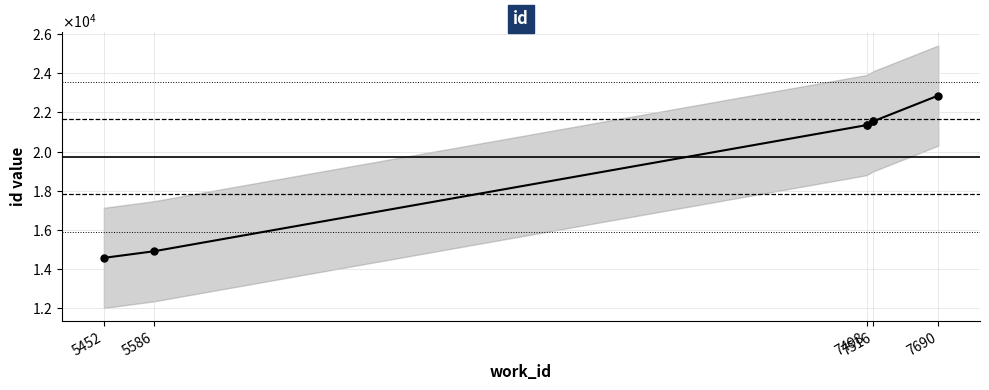

At which label is the value closest to 18718?

7498